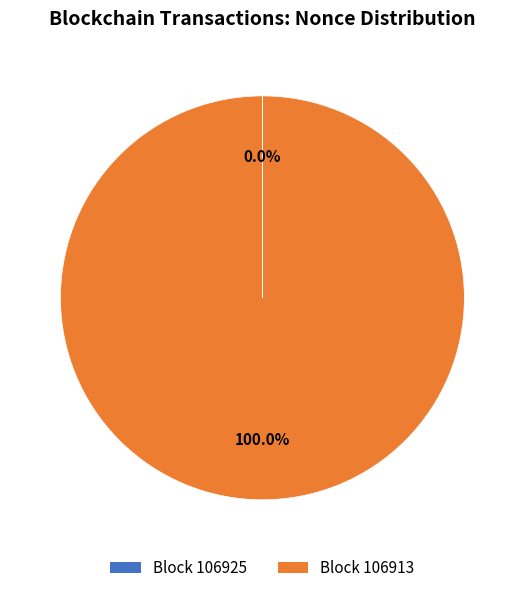

Is there any slice that represents more than half of the pie?

Yes